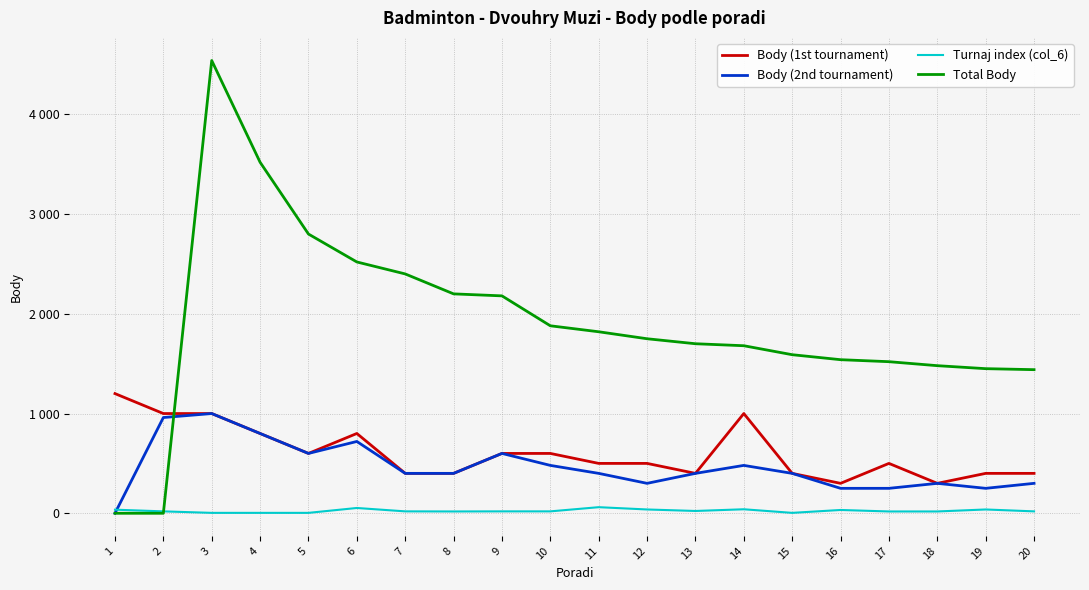

Which has a higher value, 7 or 19?

7